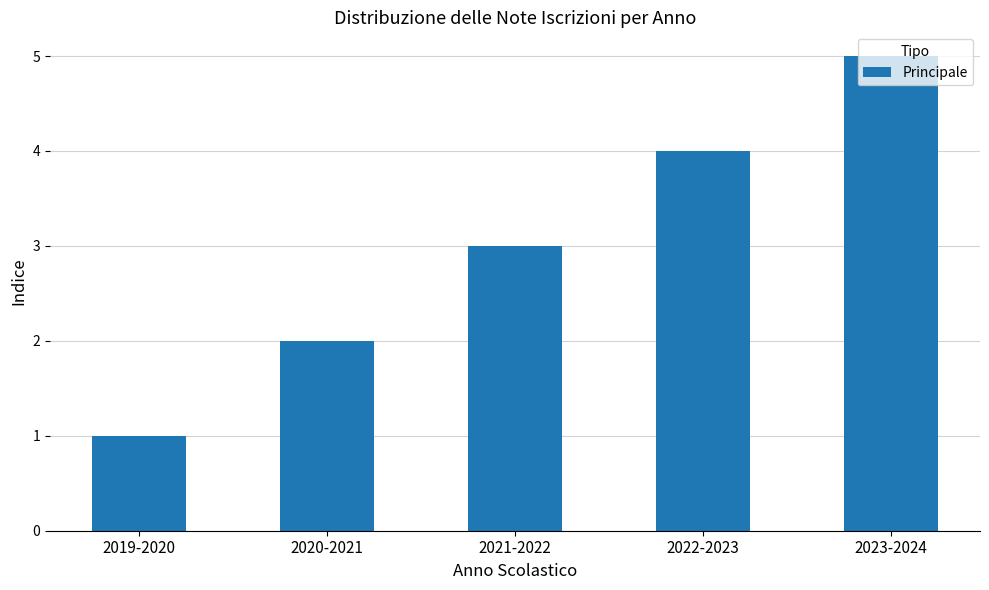

What is the label of the 5th bar from the right?

2019-2020